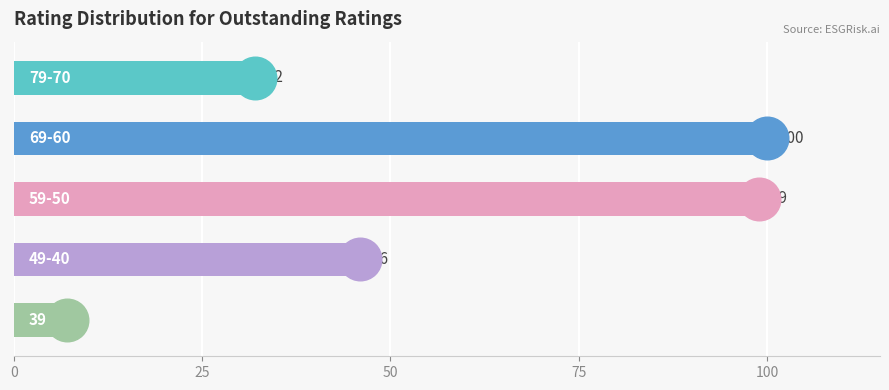

What is the change in value from 0 to 25?

+68